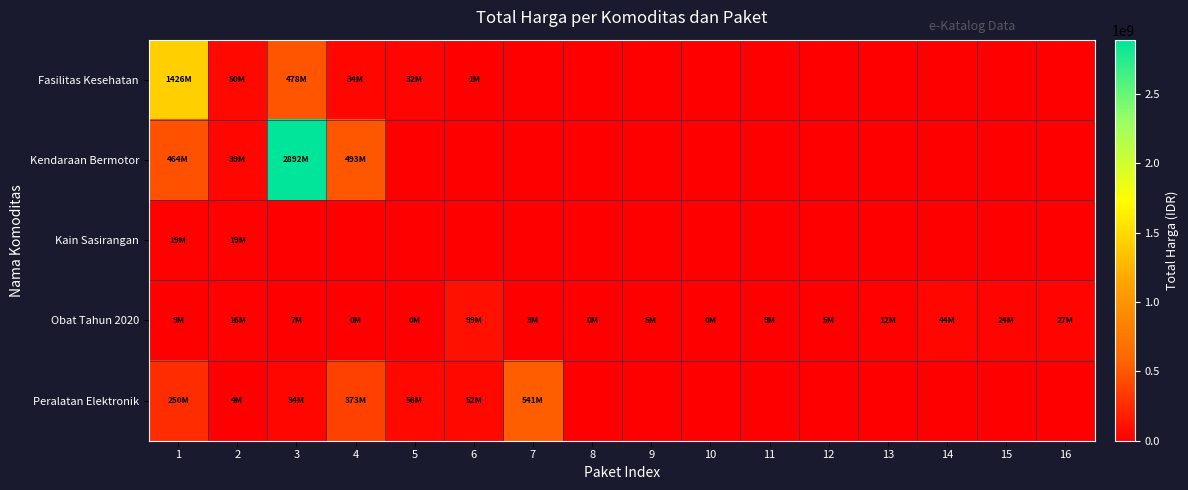

Reading right to left, list all the values displayed in this chart.

Fasilitas Kesehatan: 16=0	15=0	14=0	13=0	12=0	11=0	10=0	9=0	8=0	7=0	6=577875	5=32441200	4=34000000	3=477600000	2=49730040	1=1425867900
Kendaraan Bermotor: 16=0	15=0	14=0	13=0	12=0	11=0	10=0	9=0	8=0	7=0	6=0	5=0	4=493000000	3=2892122000	2=39440000	1=464002100
Kain Sasirangan: 16=0	15=0	14=0	13=0	12=0	11=0	10=0	9=0	8=0	7=0	6=0	5=0	4=0	3=0	2=18900000	1=19175000
Obat Tahun 2020: 16=27412000	15=23653000	14=43859200	13=12453900	12=5129000	11=8742500	10=182000	9=4672200	8=265000	7=2772000	6=98772570	5=78000	4=333600	3=7401240	2=15513960	1=9180000
Peralatan Elektronik: 16=0	15=0	14=0	13=0	12=0	11=0	10=0	9=0	8=0	7=541071000	6=51601000	5=56152800	4=373404000	3=34292000	2=4350000	1=250350000